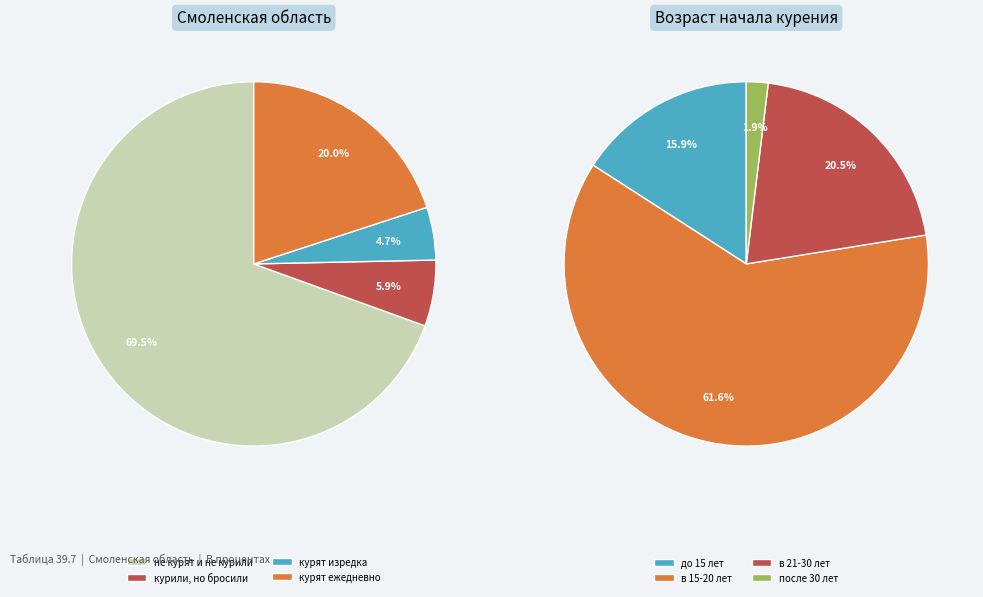

Combined, what portion of the pie is не курят и не курили and курят изредка?

74.2%